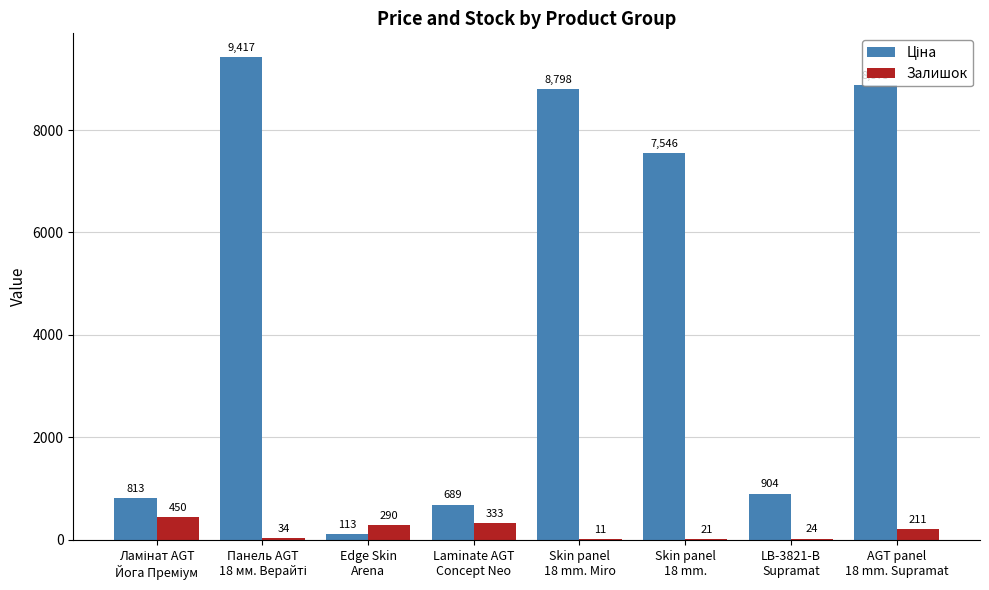

What is the sum of all Залишок values?

1374.0